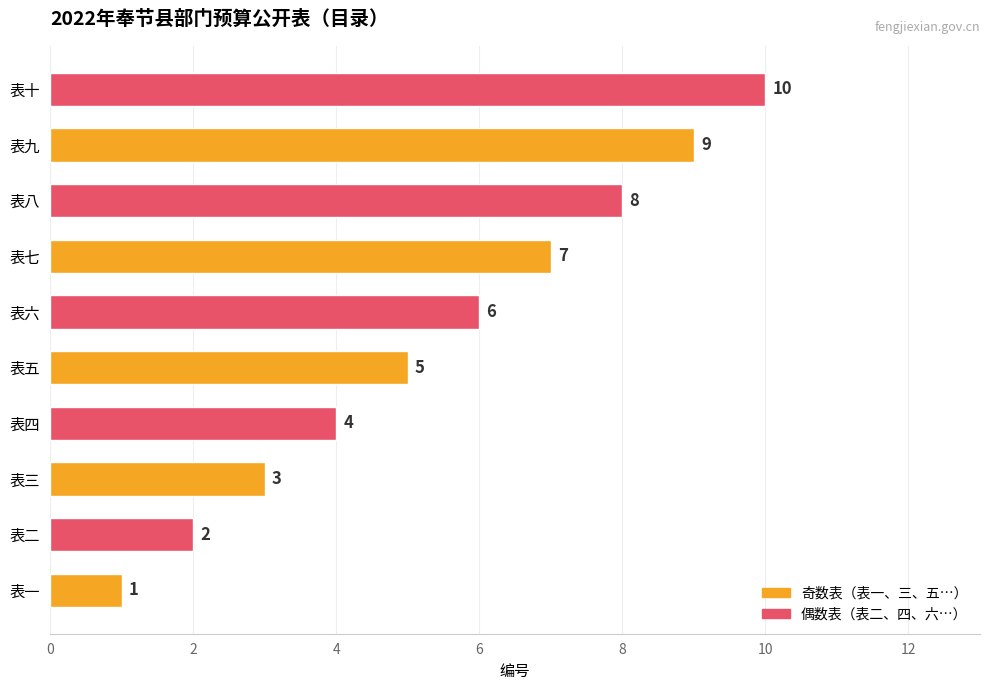

Is it true that the value at 表五 is 5?

True